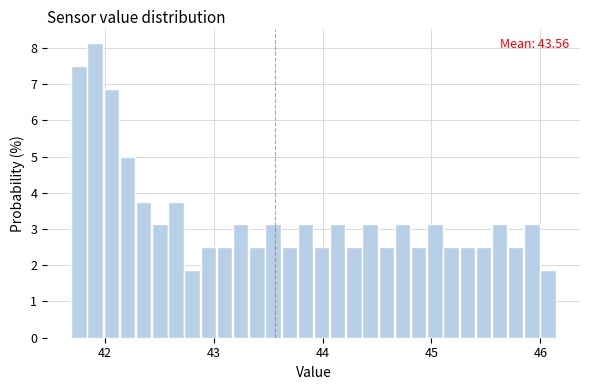

Read against the x-axis, roughly where is the centre of the tallest bar?

41.9